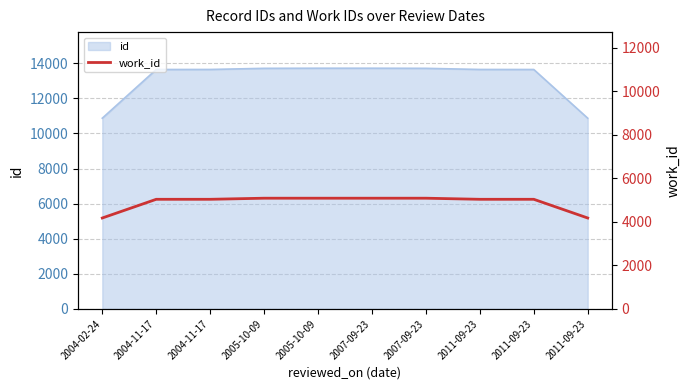

The chart shows a value of 7172 at 2004-11-17. True or false?

False